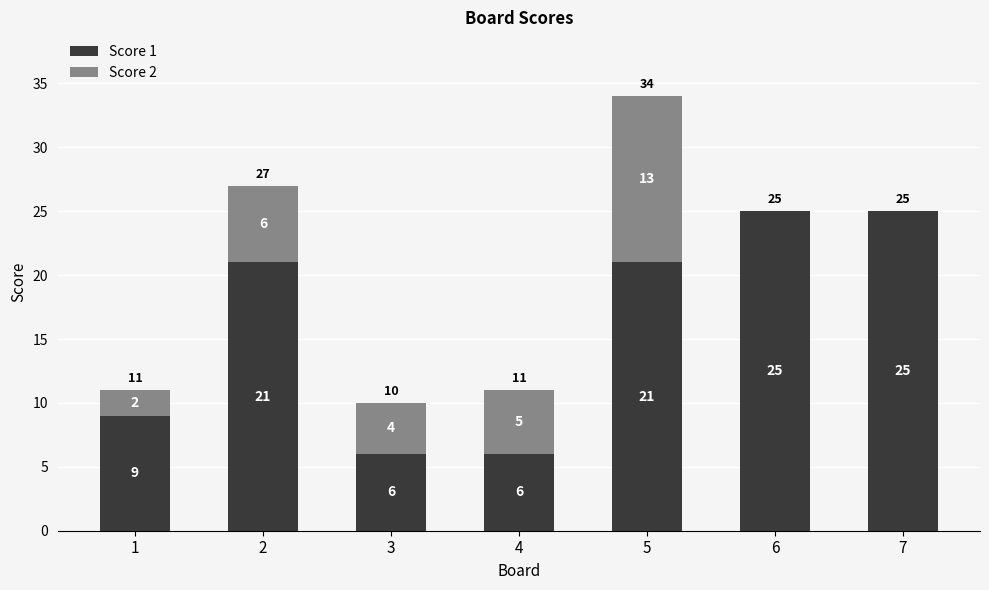

What is the sum of all Score 1 values?

113